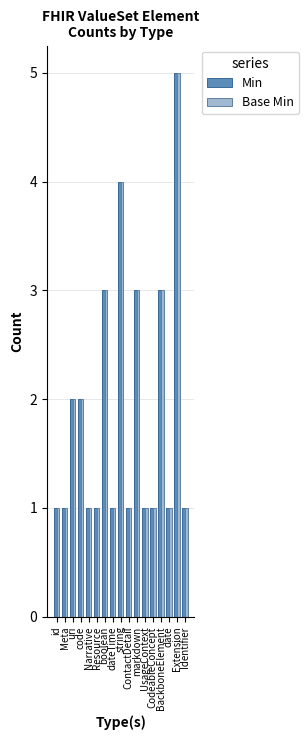

The Min series shows 1 at ContactDetail. True or false?

True